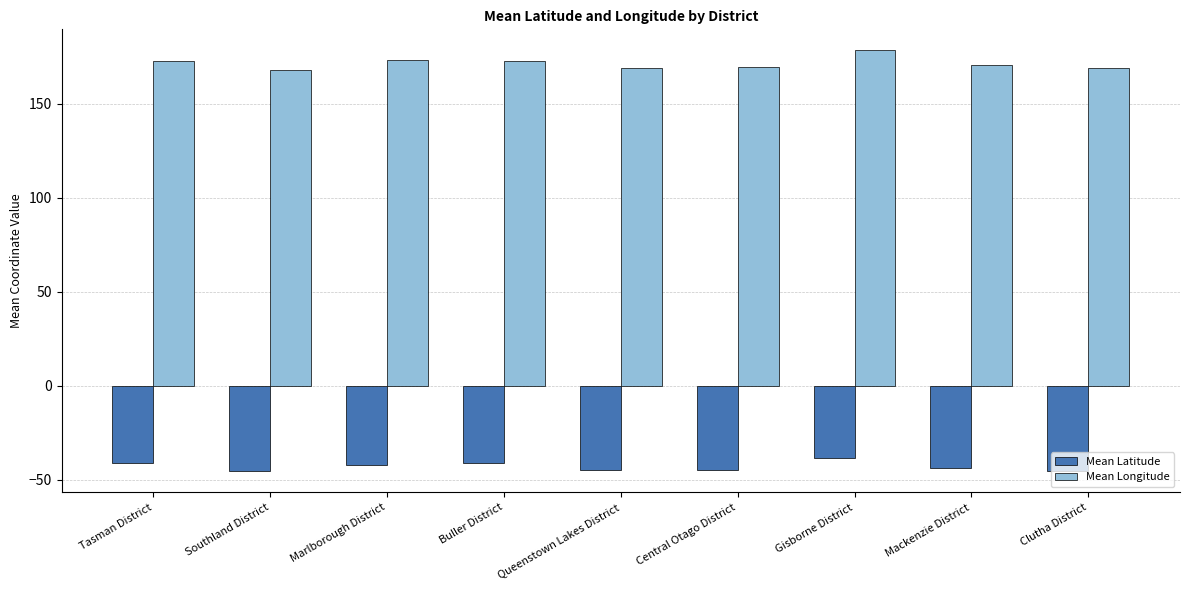

What is the value of the Mean Longitude bar at the 1st from the left?

172.7